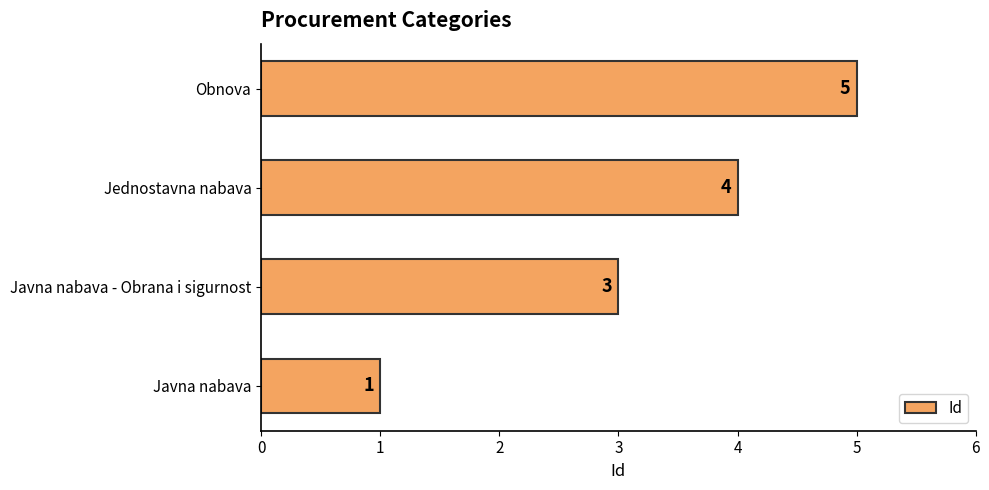

Rank the categories by value from lowest to highest.

Javna nabava, Javna nabava - Obrana i sigurnost, Jednostavna nabava, Obnova